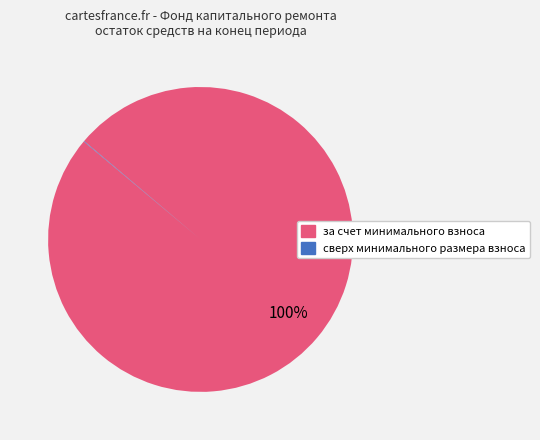

To the nearest percent, what is the difference between the largest and smallest slice percentages?

100%